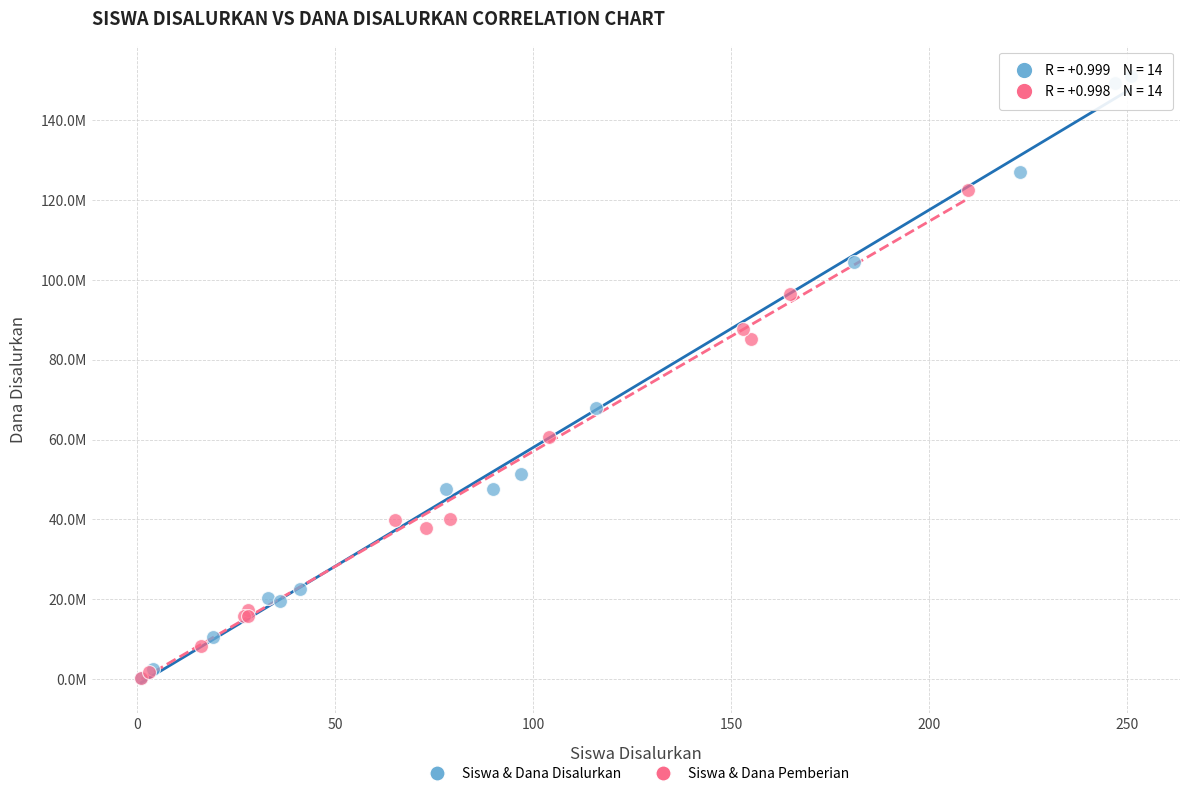

What are all the series names shown in the legend?

Siswa & Dana Disalurkan, Siswa & Dana Pemberian